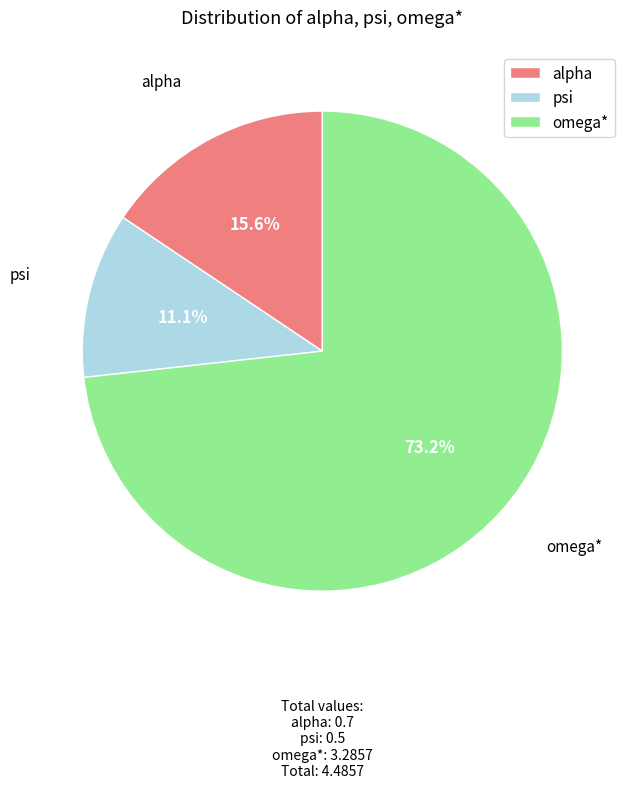

Between omega* and psi, which is larger?

omega*